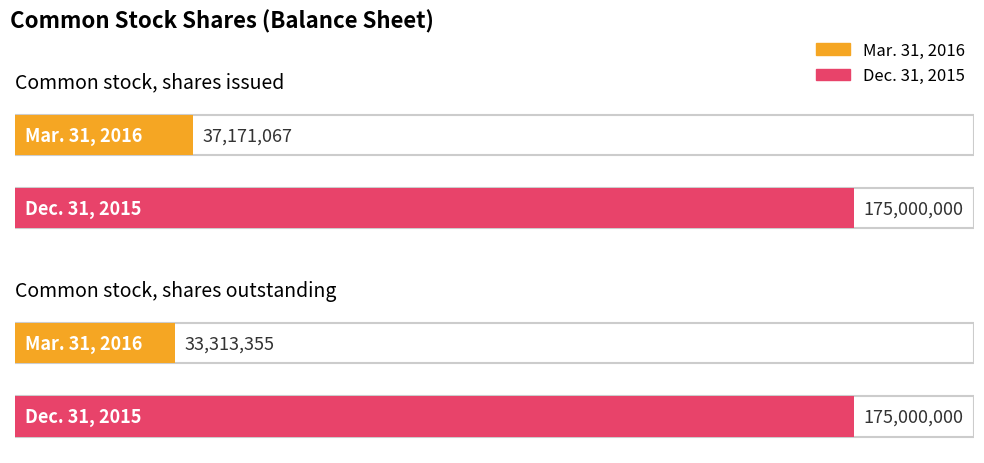

What is the average value of the Dec. 31, 2015 series?

175000000